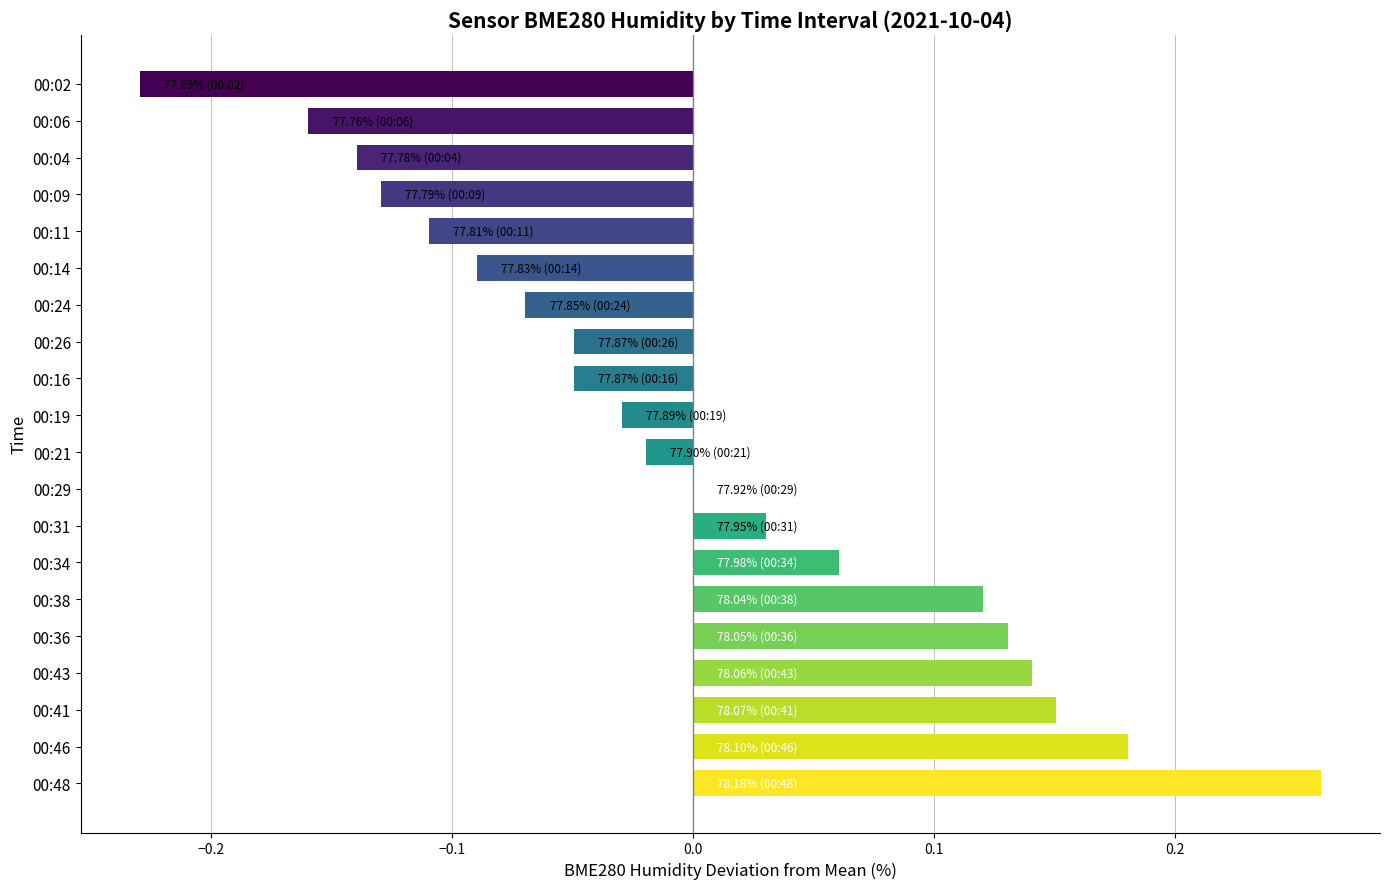

What is the change in value from 00:48 to 00:19?

-0.3